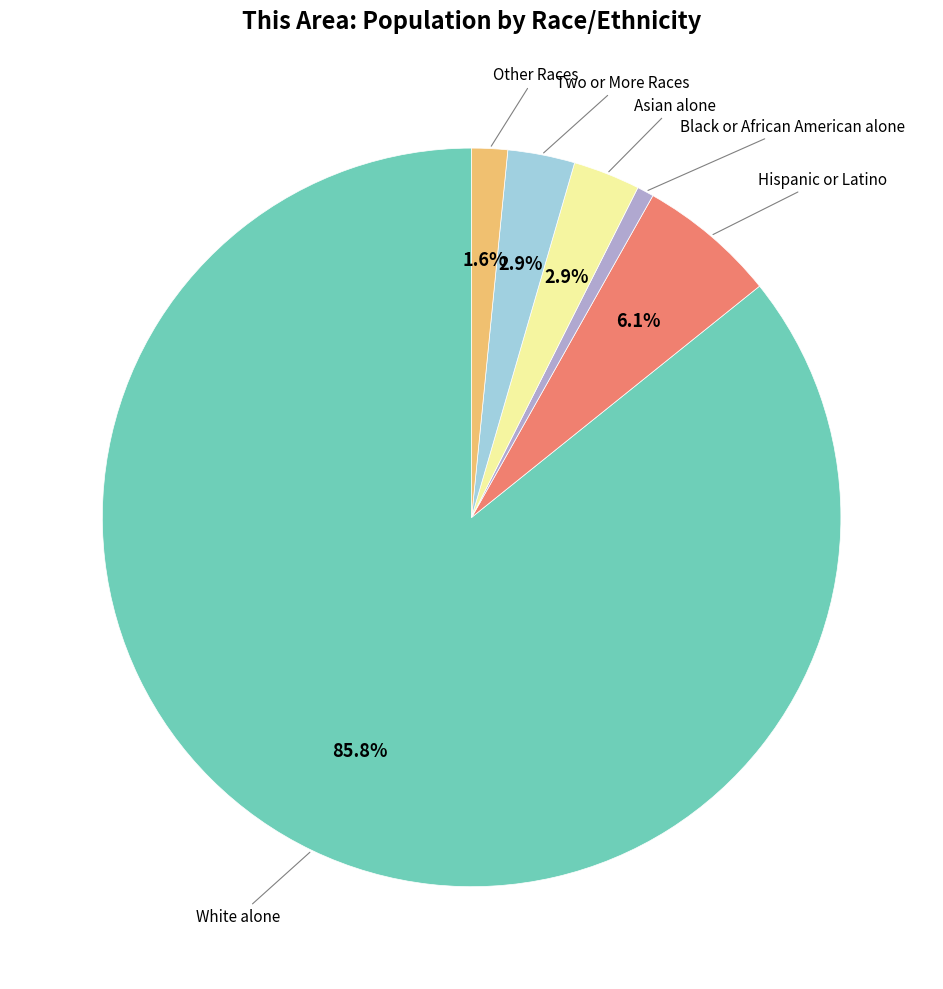

Is there a majority slice in this chart?

Yes